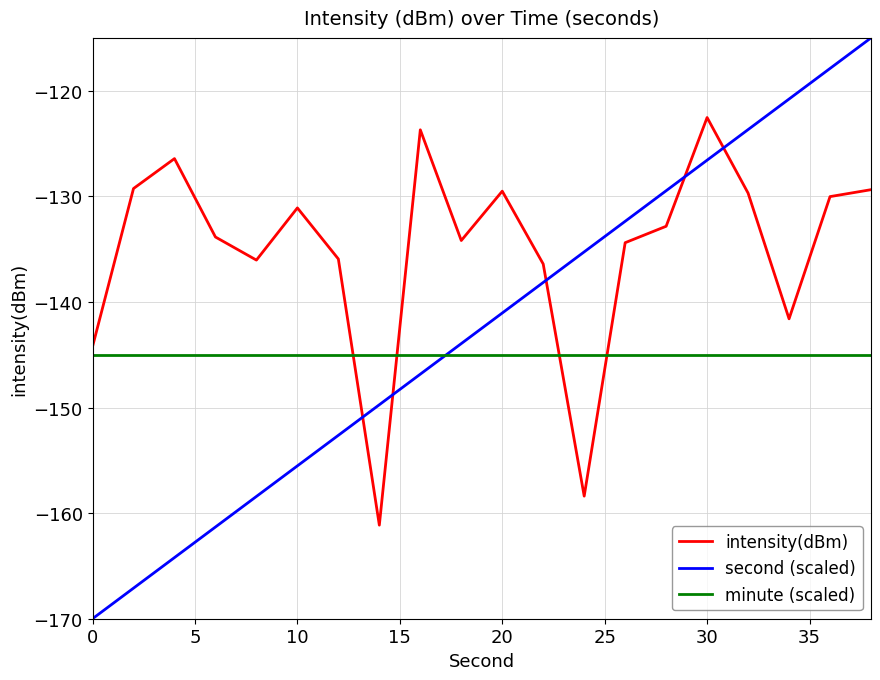

What is the greatest value displayed?

-115.0